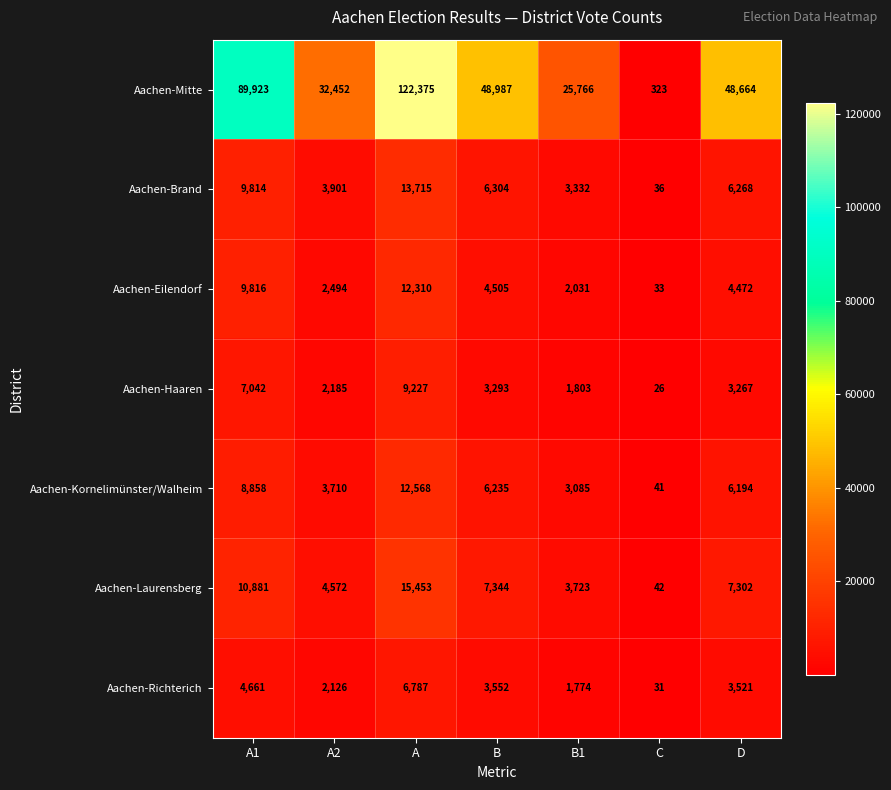

List the series in order of their peak value, highest first.

Aachen-Mitte, Aachen-Laurensberg, Aachen-Brand, Aachen-Kornelimünster/Walheim, Aachen-Eilendorf, Aachen-Haaren, Aachen-Richterich